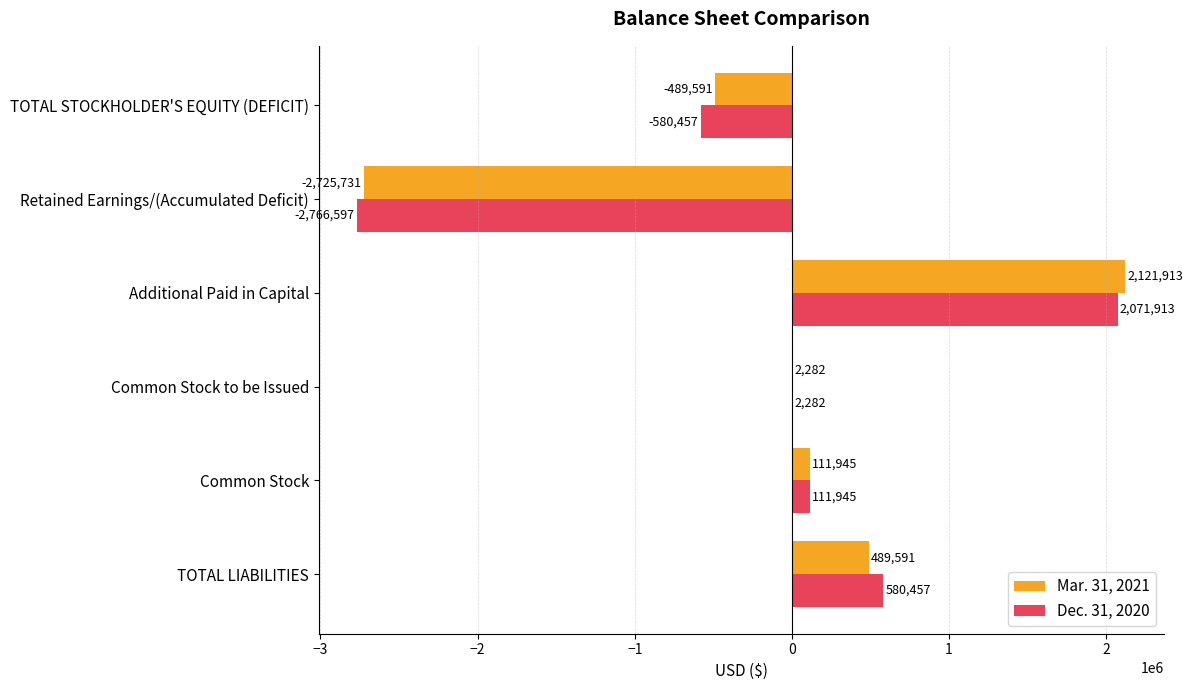

Is the value of Dec. 31, 2020 at Common Stock greater than the value of Mar. 31, 2021 at TOTAL LIABILITIES?

No